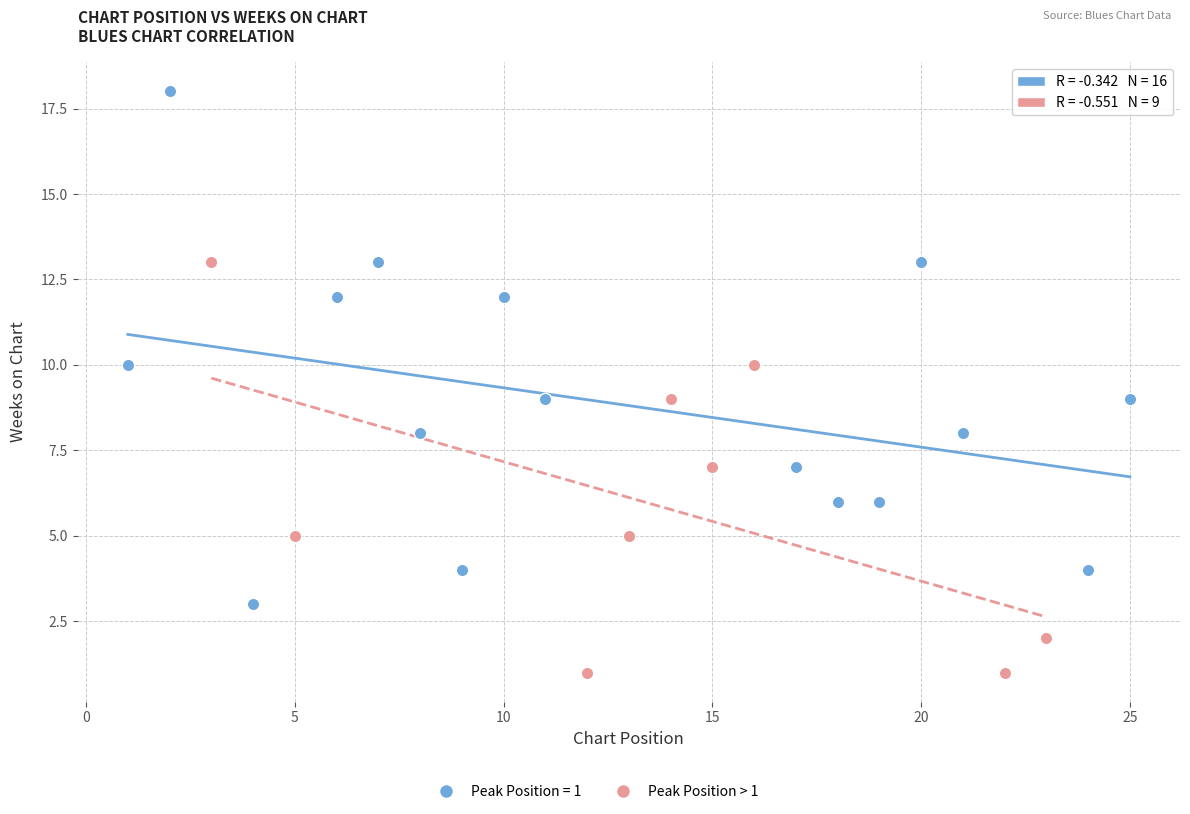

Which series contains the highest Y value?

Peak Position = 1